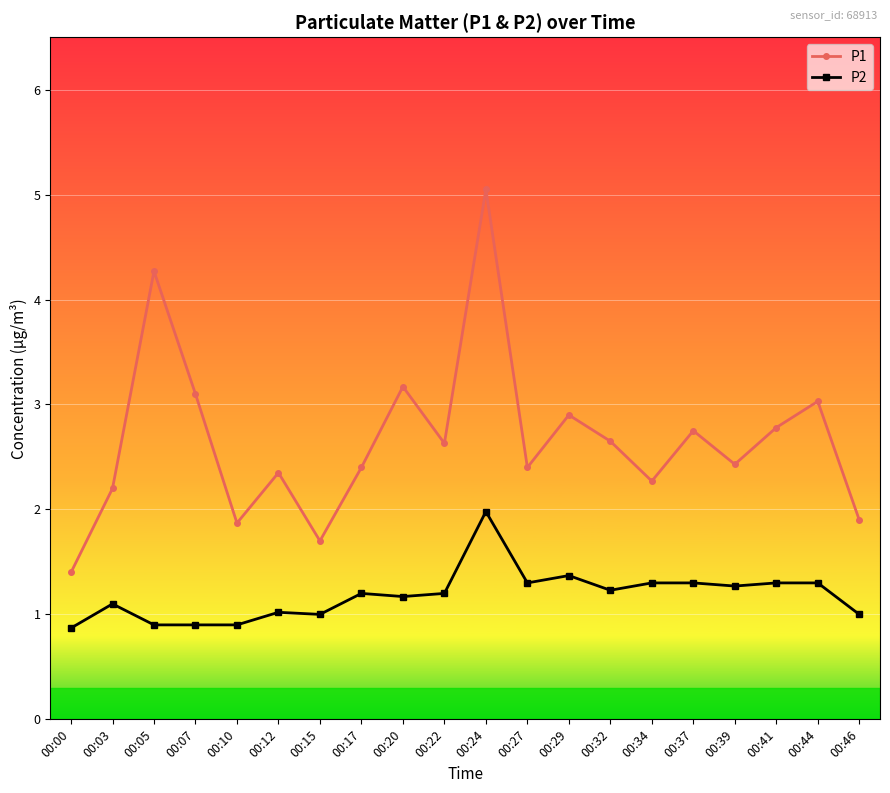

True or false: P2 and P1 intersect in this chart.

False